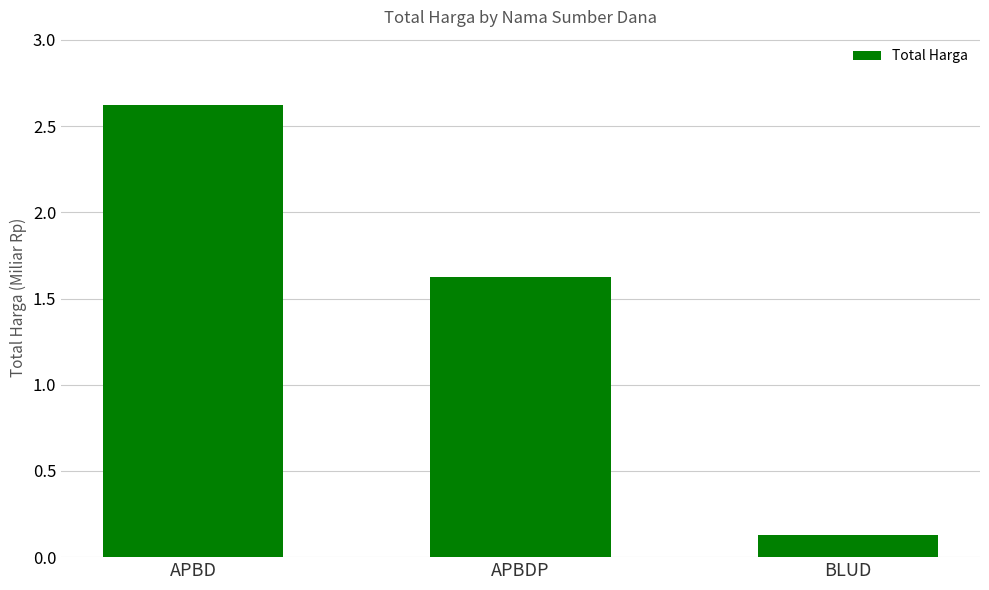

Reading left to right, transcribe all the data shown in this chart.

APBD=2.6	APBDP=1.6	BLUD=0.1